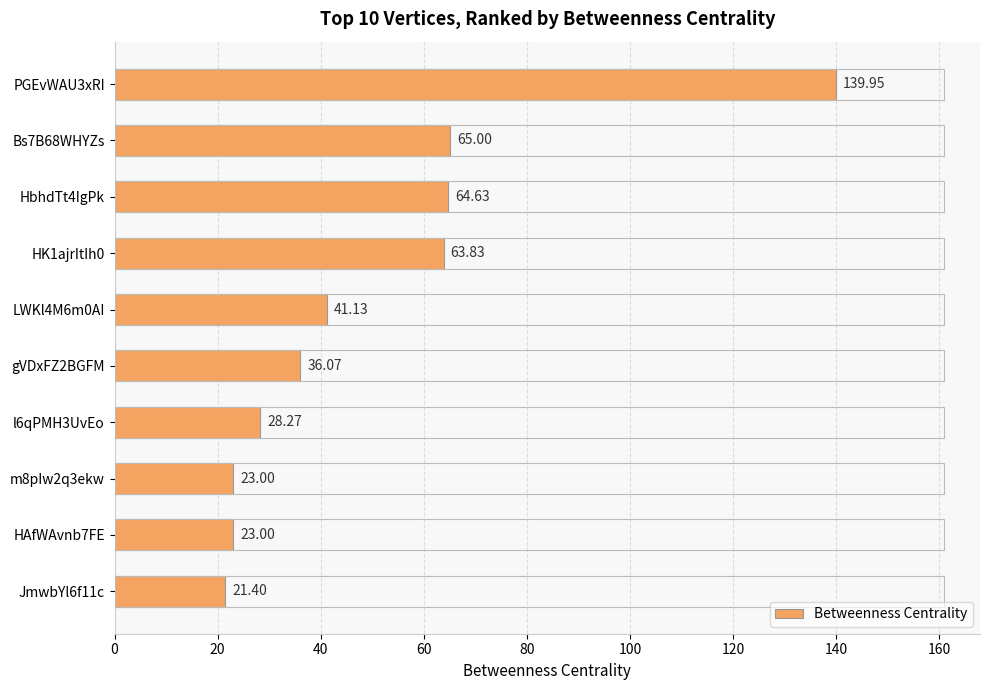

Which category has the lowest value across all series?

JmwbYl6f11c